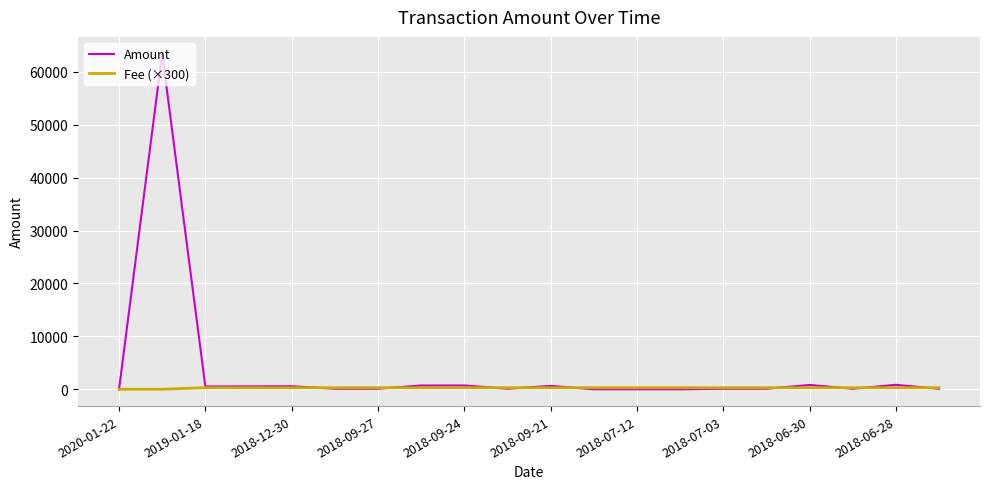

Which series has the largest total across all categories?

Amount